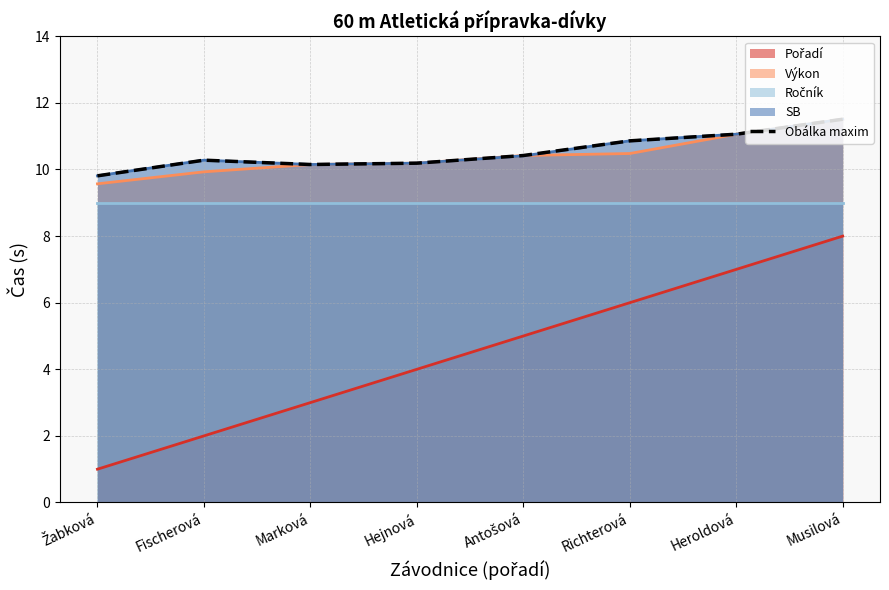

At which category does the chart reach its peak across all series?

Musilová